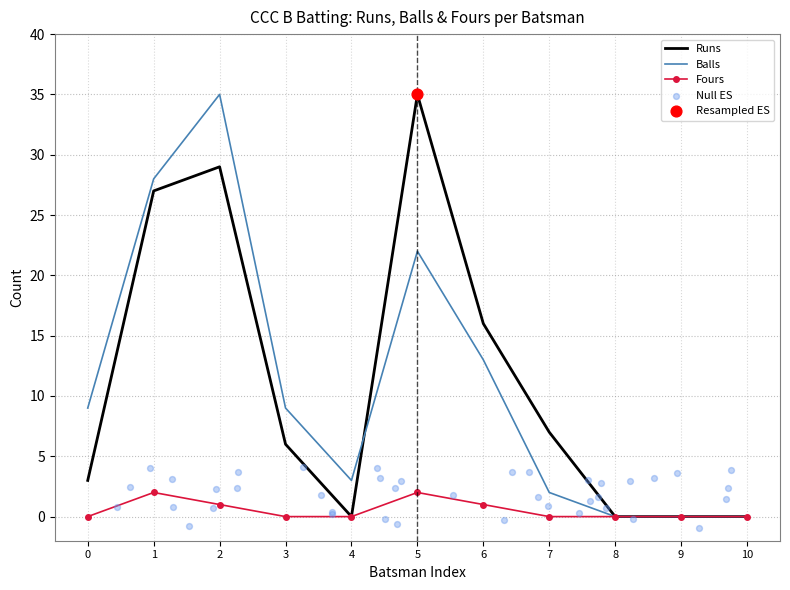

At which label does Runs reach its peak?

5